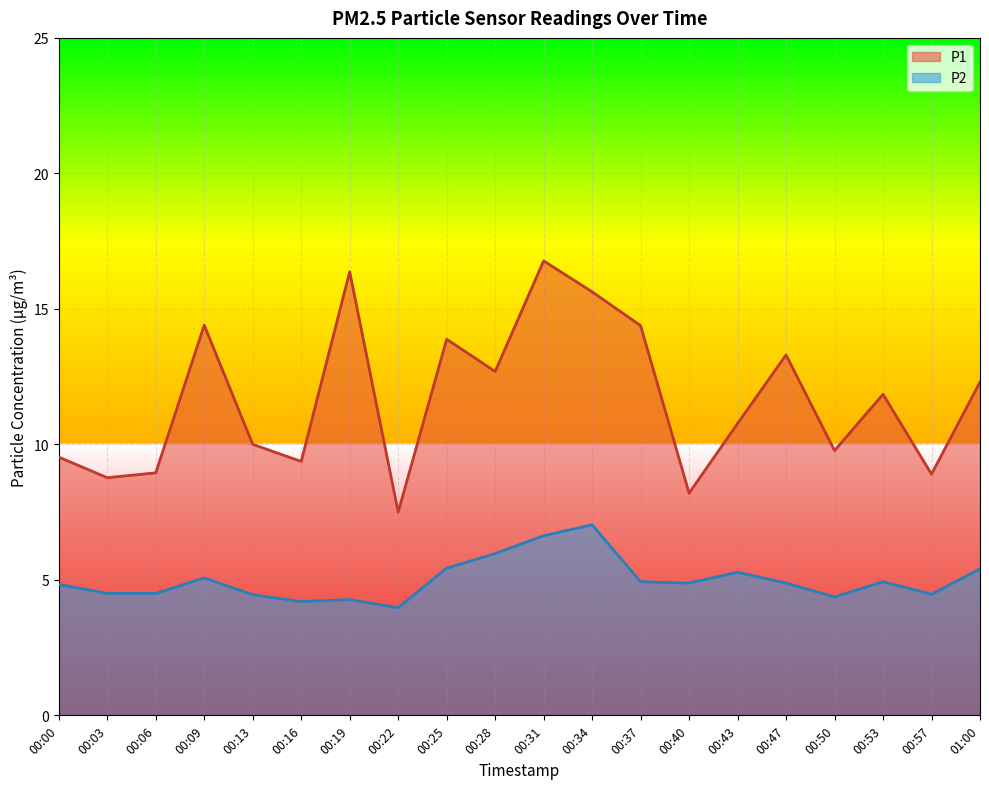

What is the sum of all P1 values?

233.3